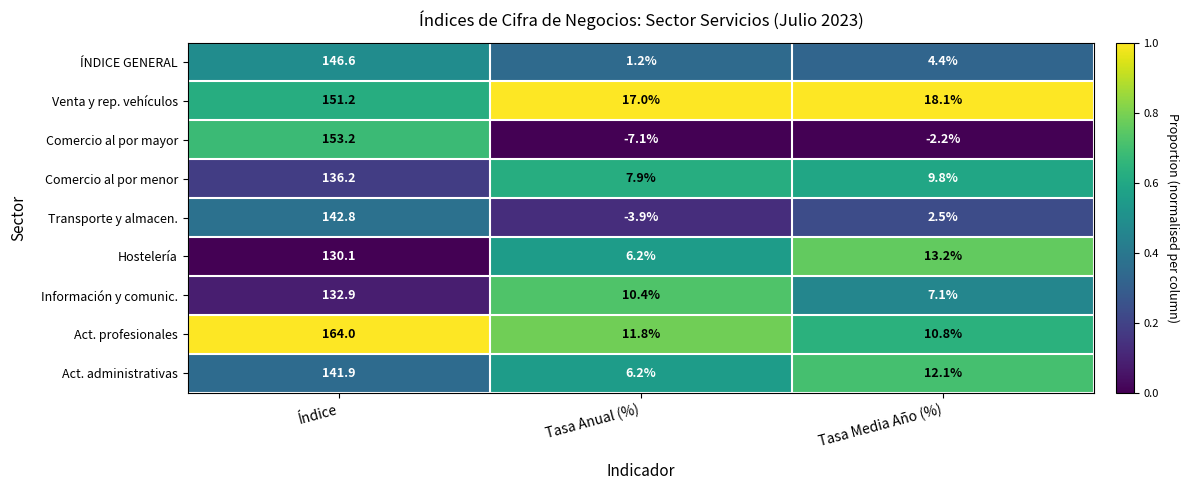

What is the sum of the Venta y rep. vehículos values at Índice and Tasa Anual (%)?

168.2